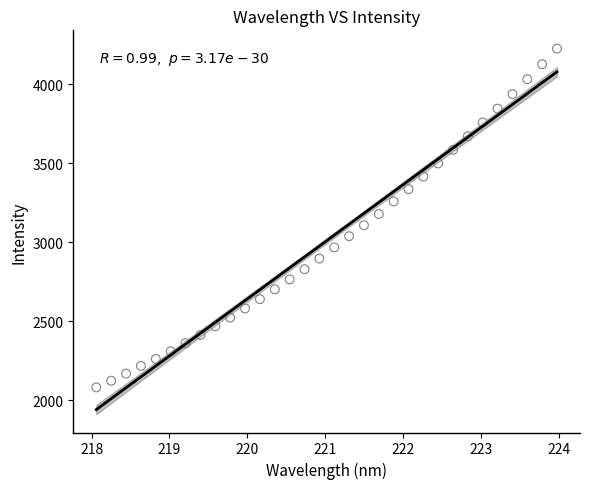

What is the range of X values (max minus min)?

5.9